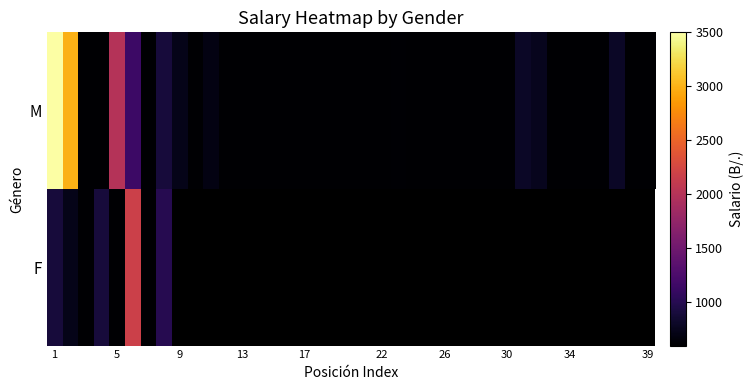

What is the difference between the second highest and minimum values in the M series?

2400.0